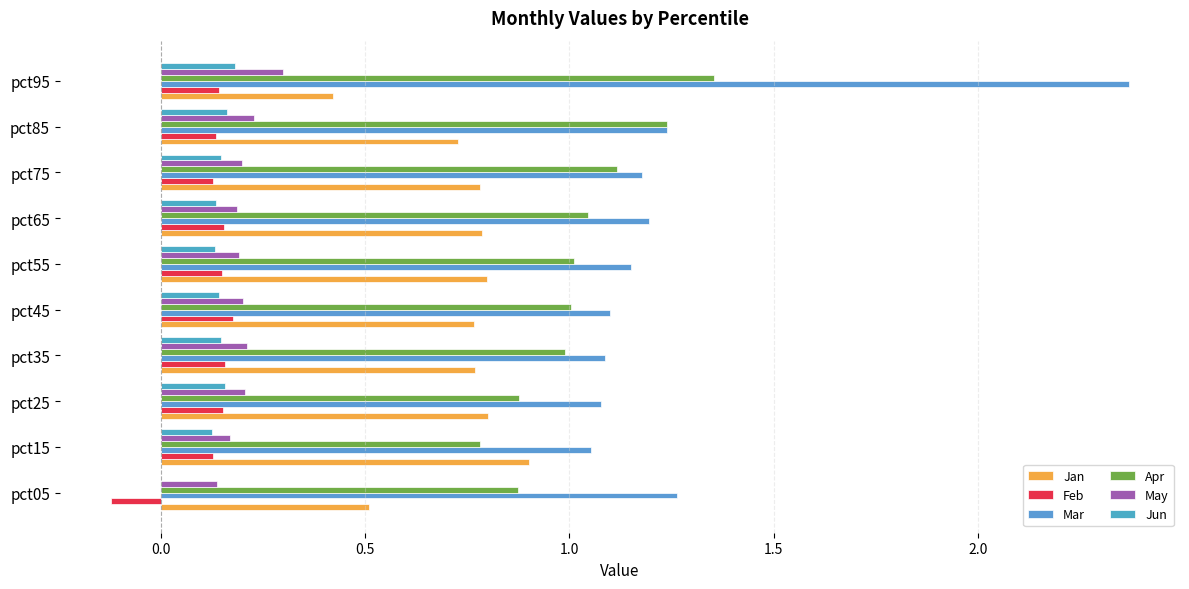

How many distinct data groups are displayed?

6